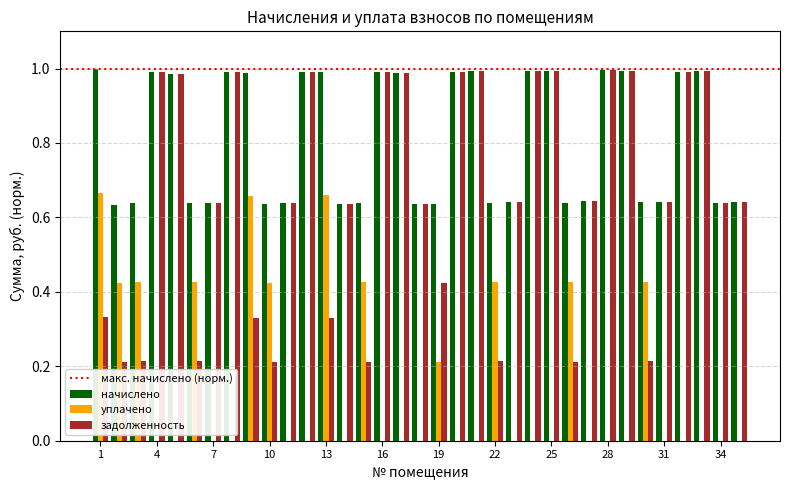

What is the average value of the начислено series?

0.8